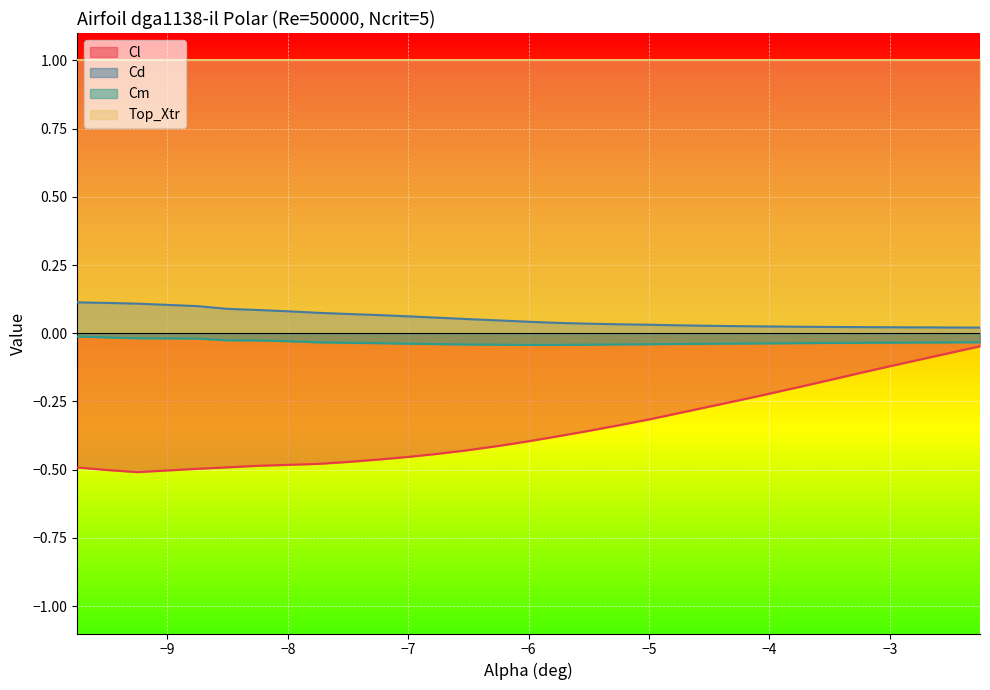

True or false: Top_Xtr has a value of 1.4 at −8.

False